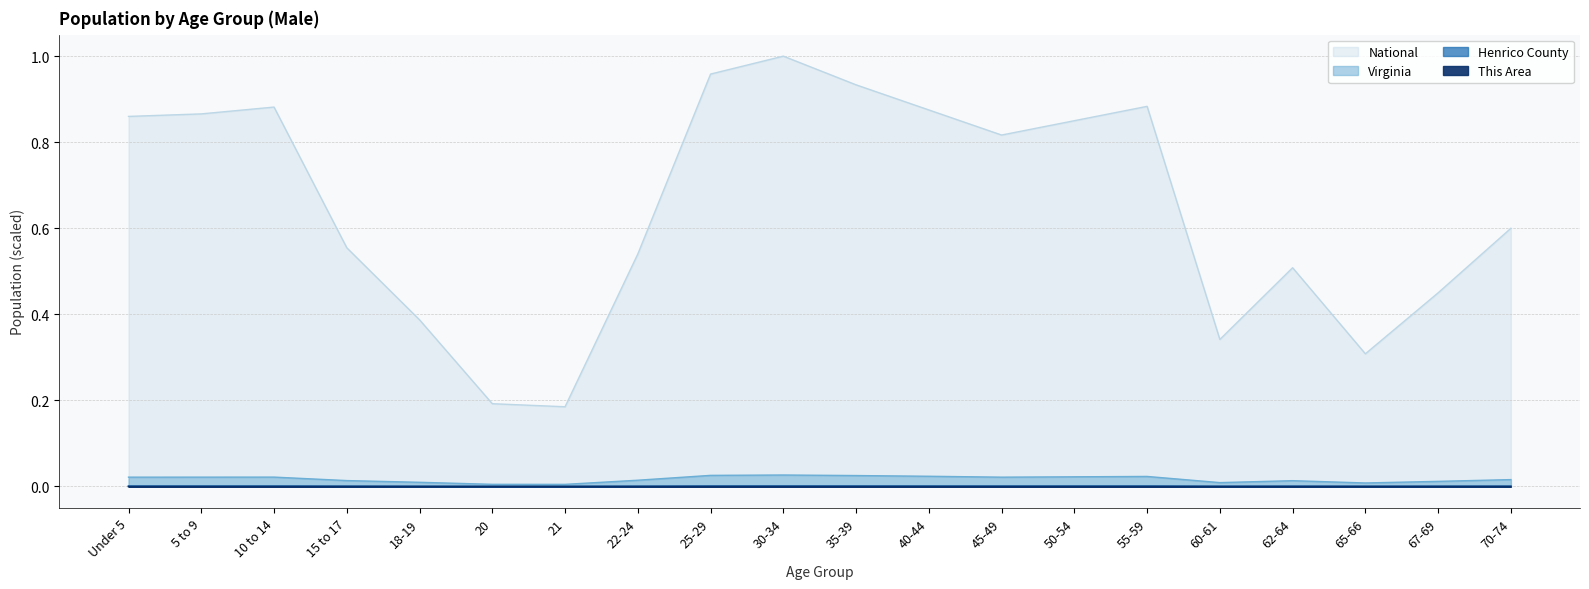

What are all the series names shown in the legend?

This Area, Henrico County, Virginia, National